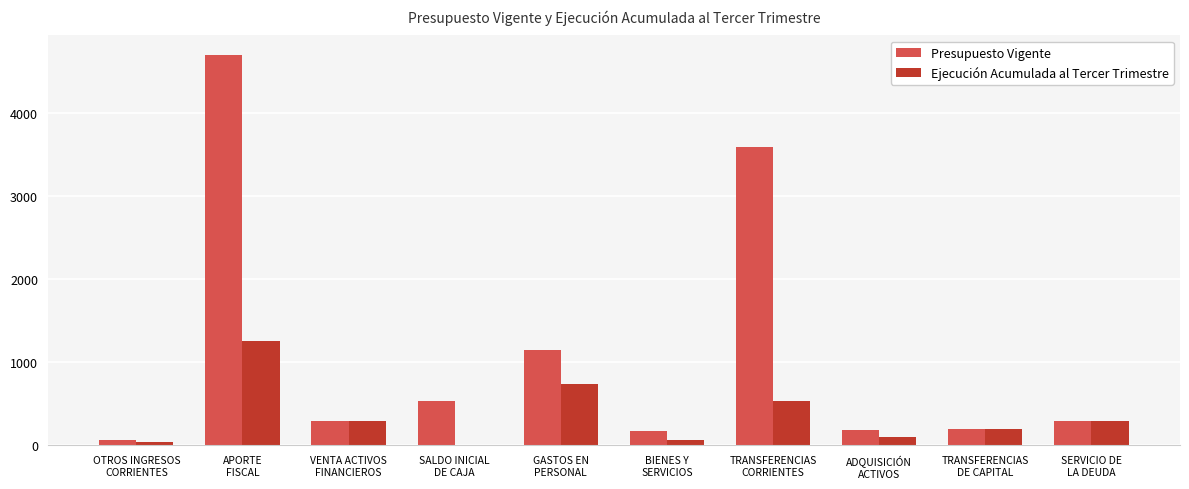

What is the sum of all Presupuesto Vigente values?

11176